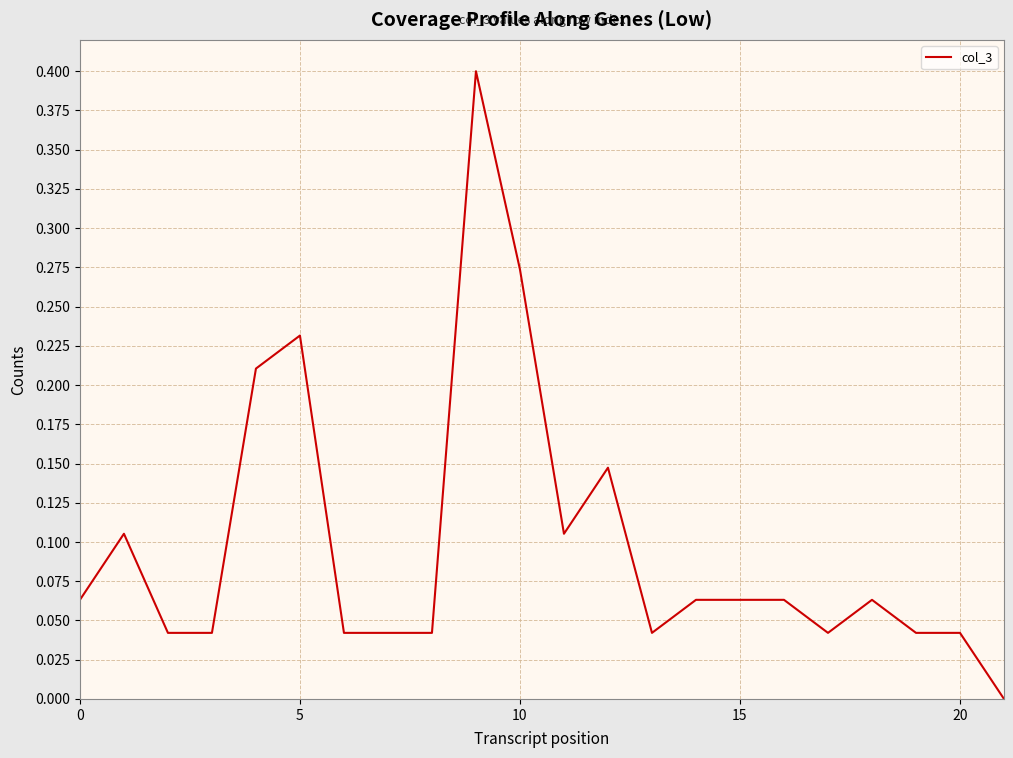

What is the maximum value shown in the chart?

0.4